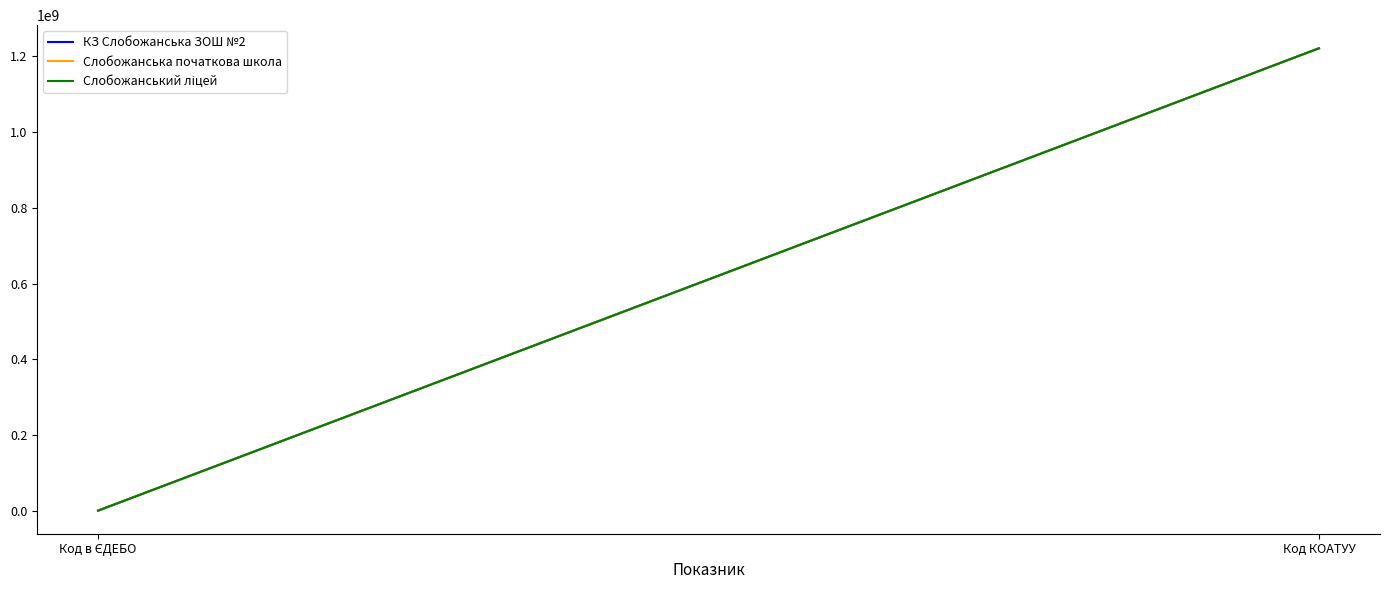

At which category is the sum across all series the highest?

Код КОАТУУ